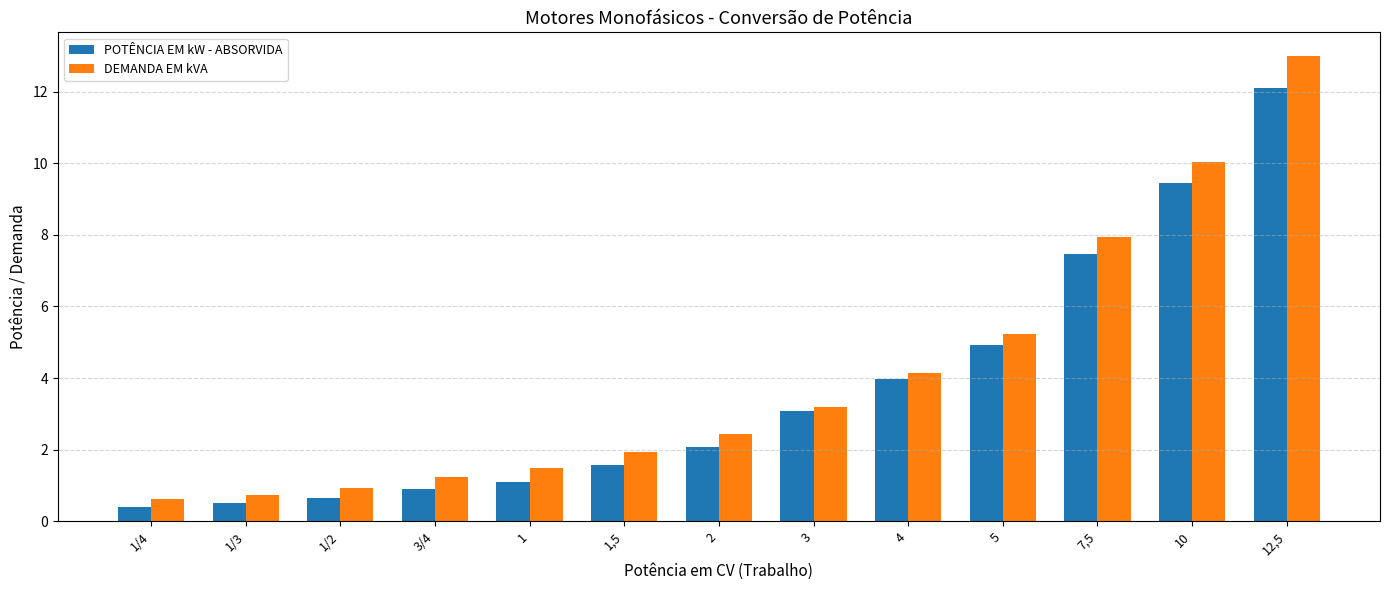

What is the minimum value shown in the chart?

0.4